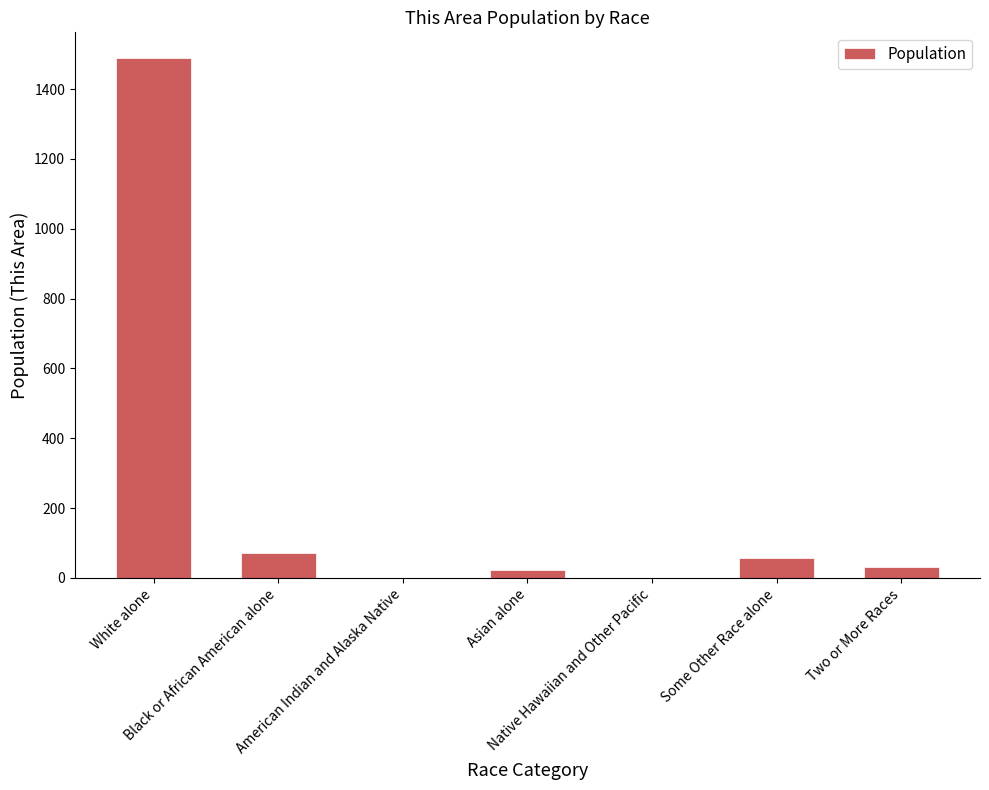

What is the maximum value shown in the chart?

1488